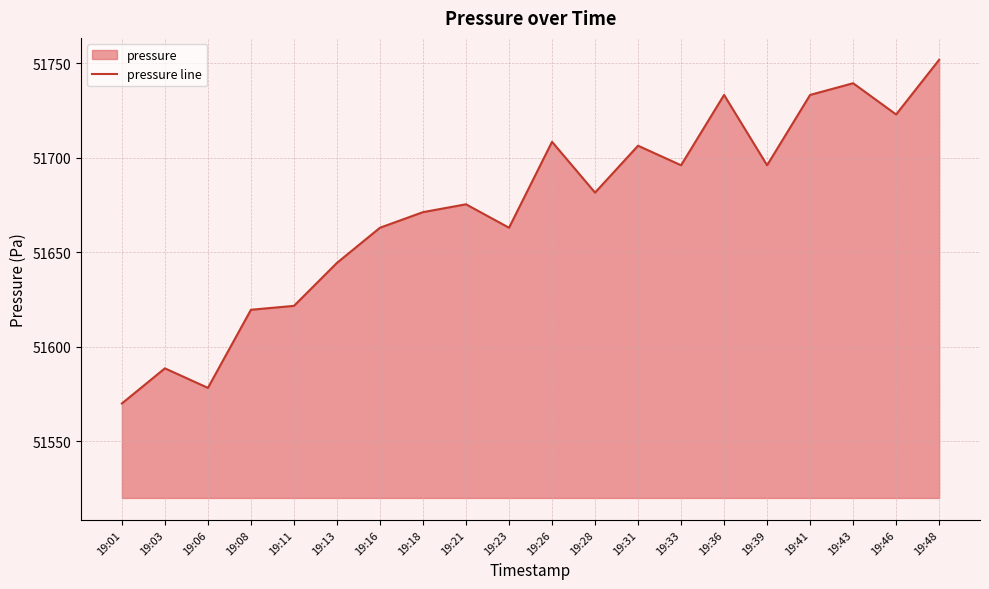

Reading right to left, extract all data points from this chart.

51751.8	51722.9	51739.4	51733.2	51696.0	51733.2	51696.0	51706.3	51681.5	51708.4	51662.9	51675.3	51671.2	51662.9	51644.3	51621.6	51619.5	51578.2	51588.5	51569.9